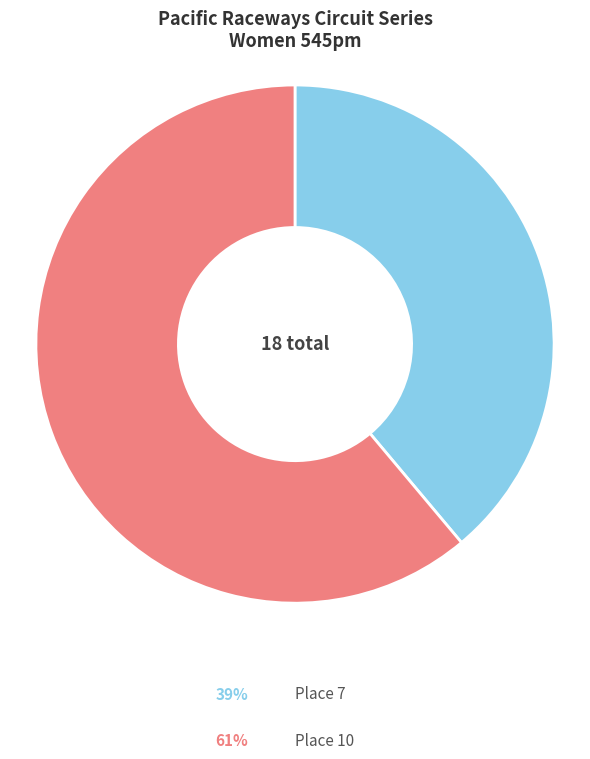

Which category has the smallest portion of the pie?

Place 7